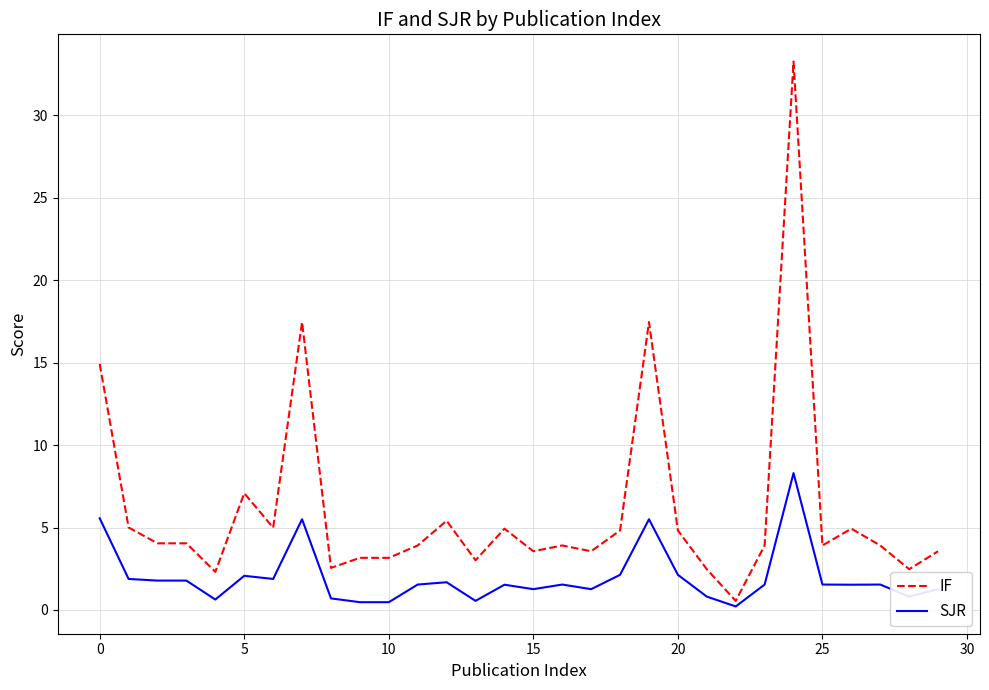

Which series has the largest total across all categories?

IF